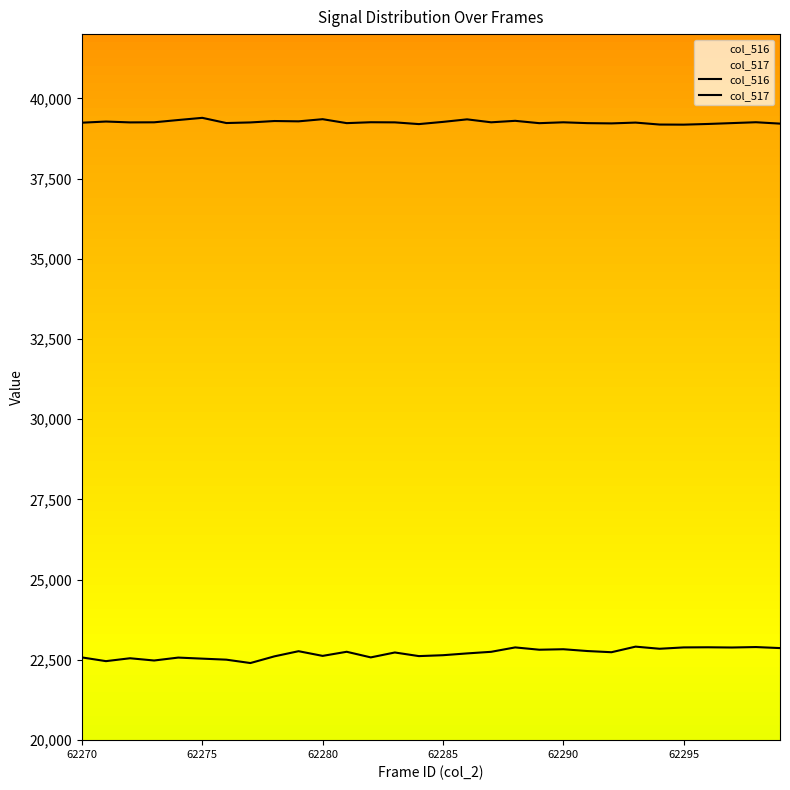

Between 62295 and 6, which series saw the biggest shift?

col_517